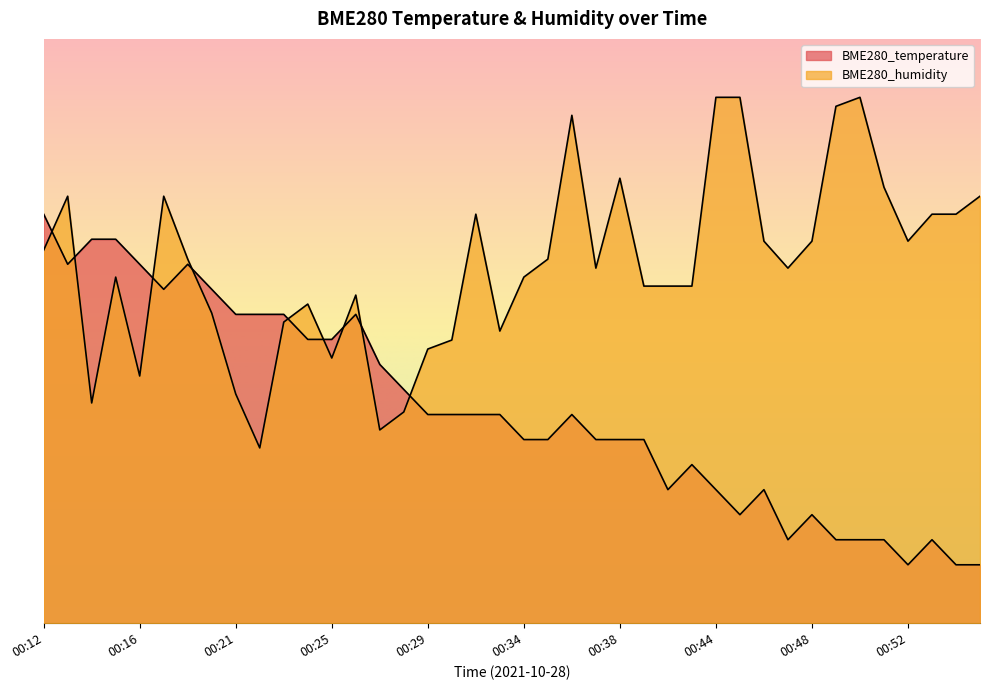

At which category does BME280_temperature reach its first local valley?

00:13